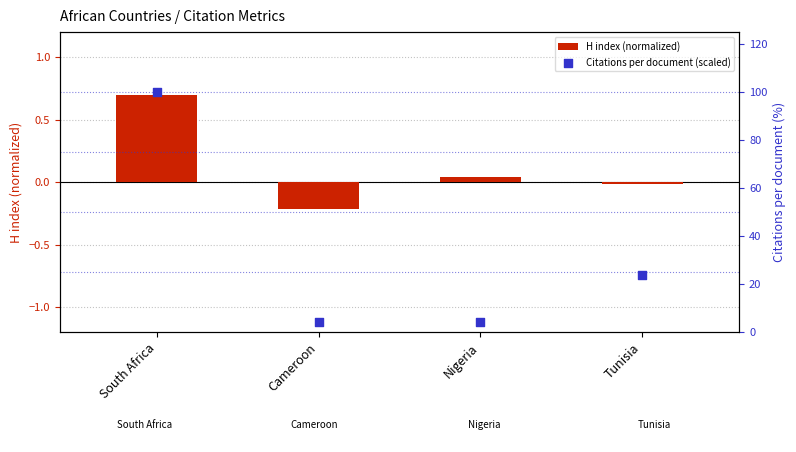

At which category is the sum across all series the highest?

South Africa